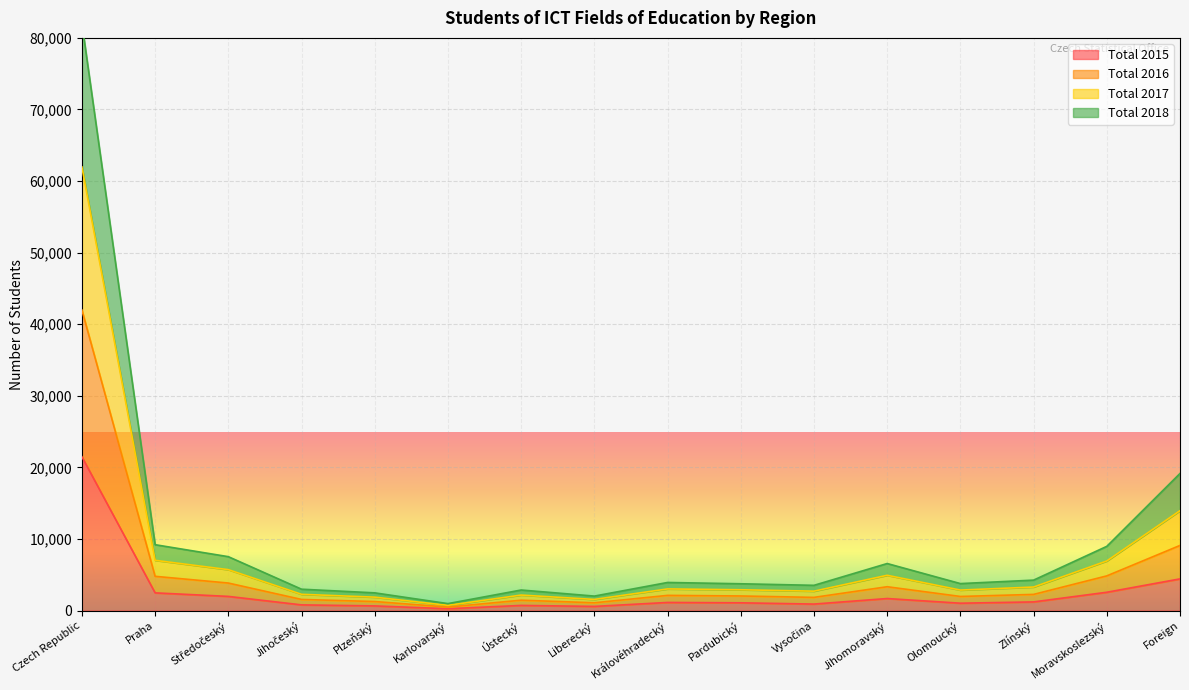

How many interior local peaks does the Total 2017 series have?

3